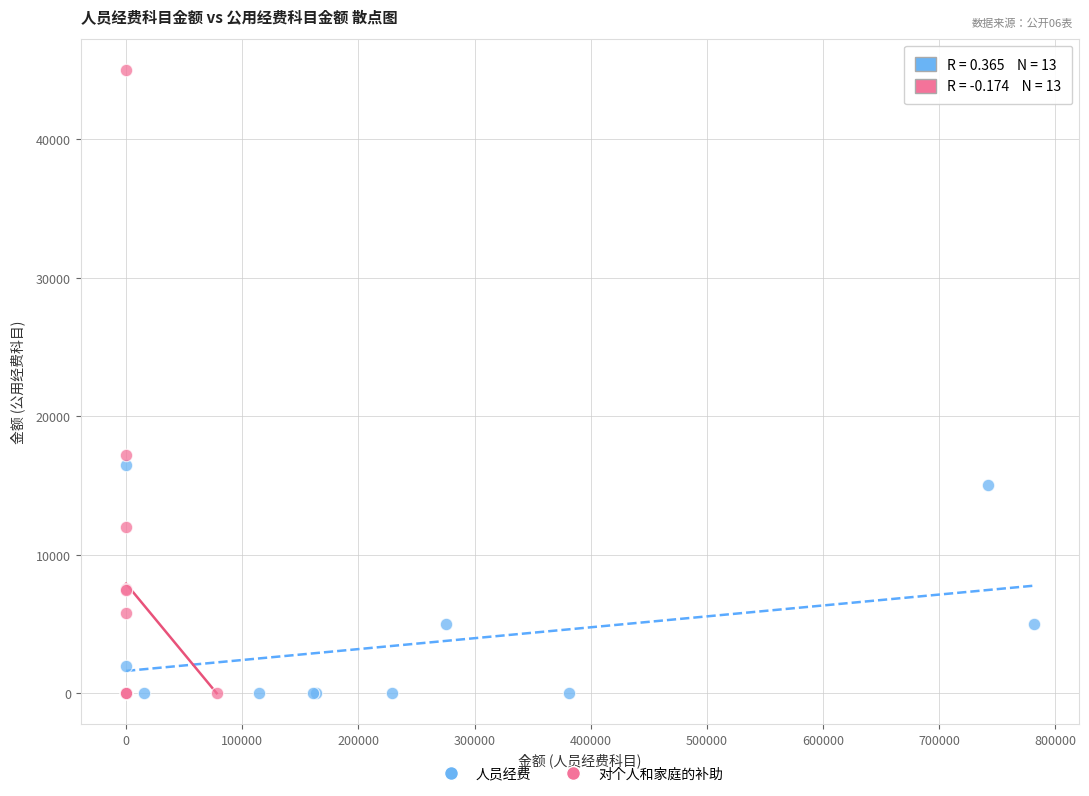

Which series contains the highest Y value?

对个人和家庭的补助